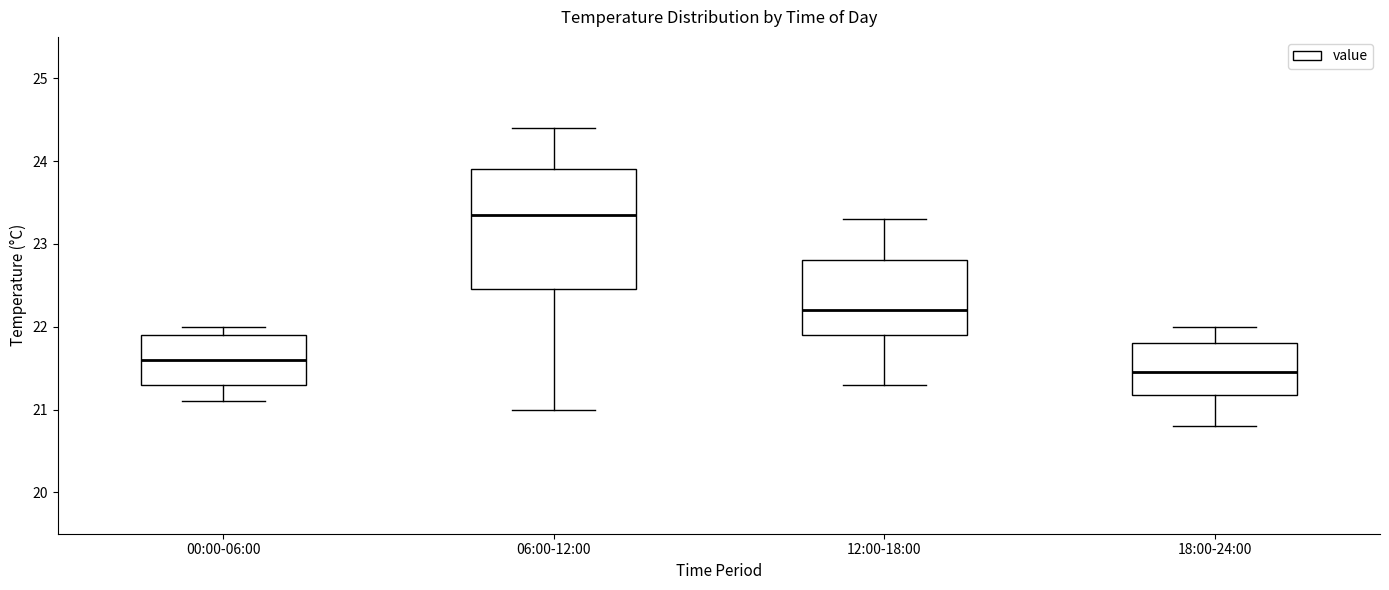

Where is the lower edge of the box for 18:00-24:00 on the y-axis? The values are not printed on the chart, so give them approximately, as read against the axis.

21.2